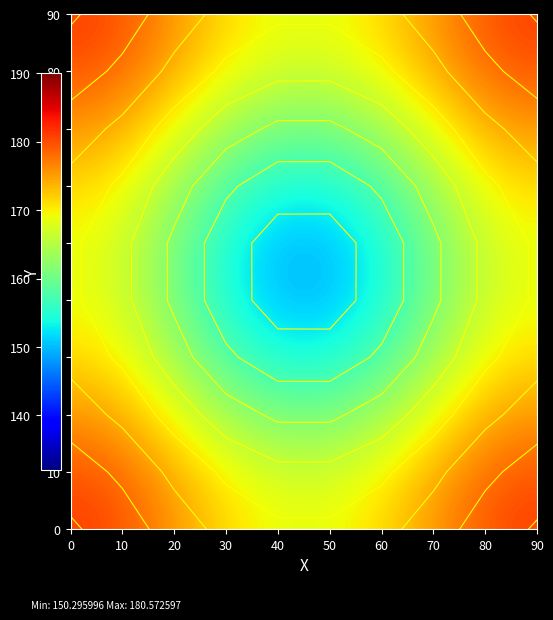

What is the greatest value displayed?

180.6